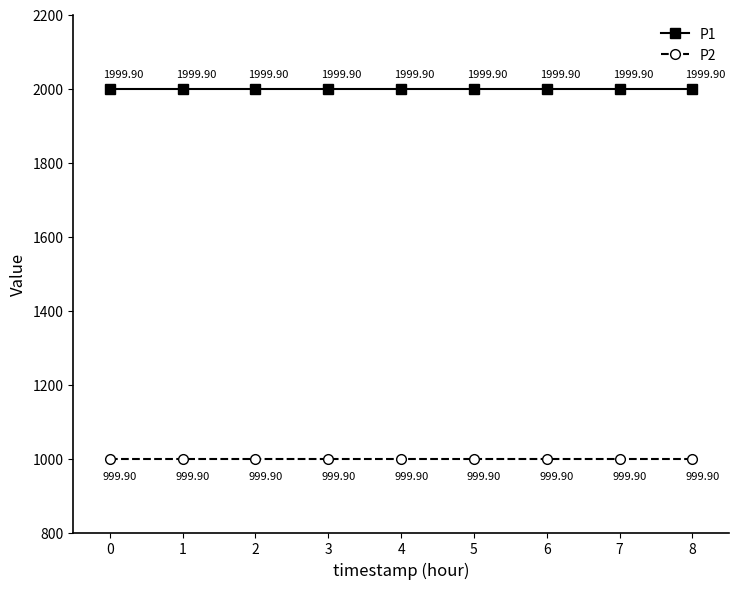

What is the spread (max minus min) of values at 8?

1000.0